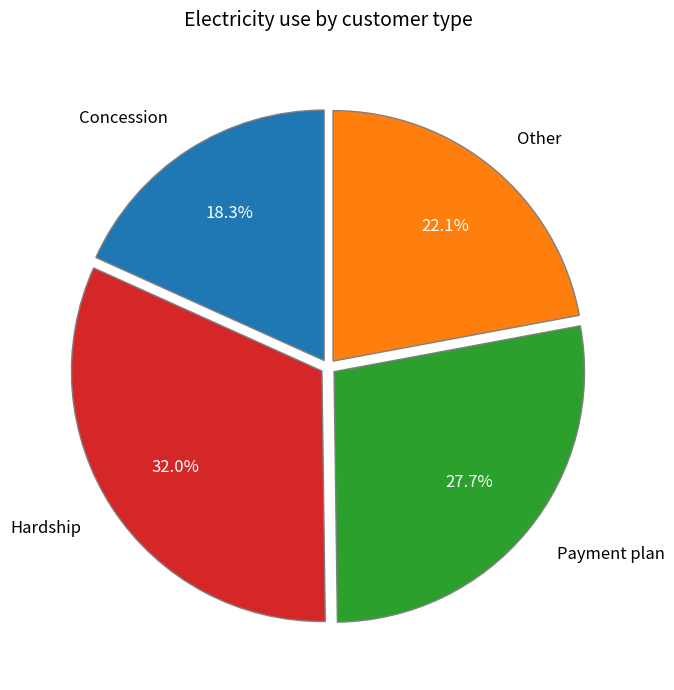

Which slice is the smallest?

Concession